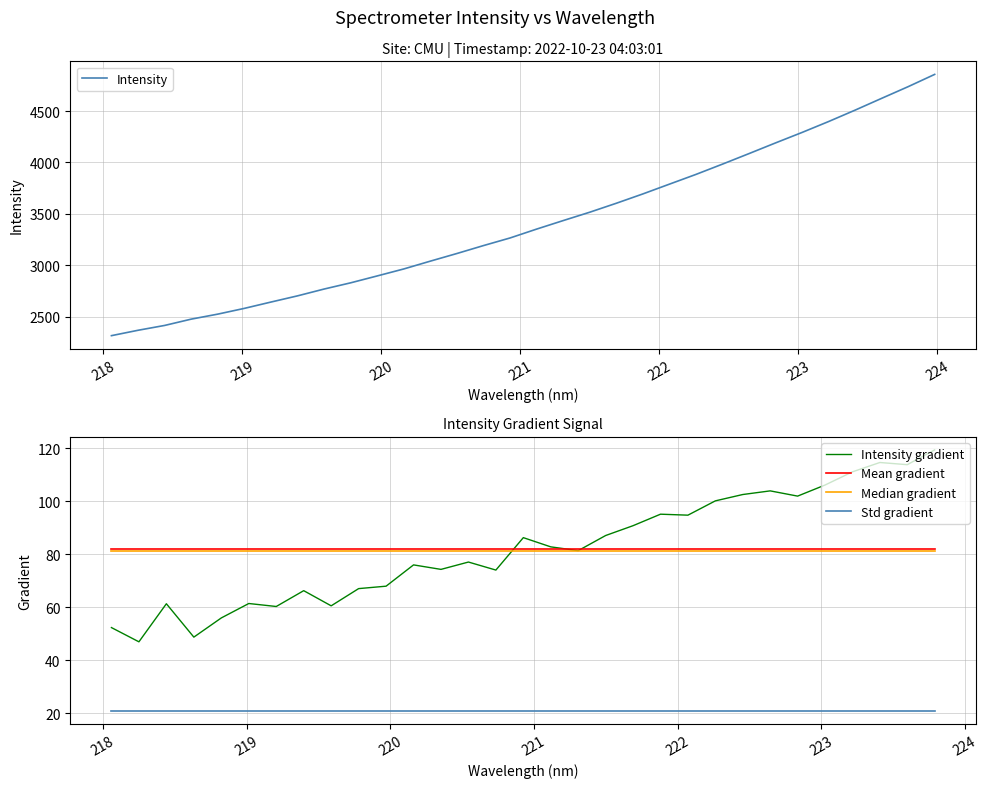

What is the smallest value displayed?

2314.1